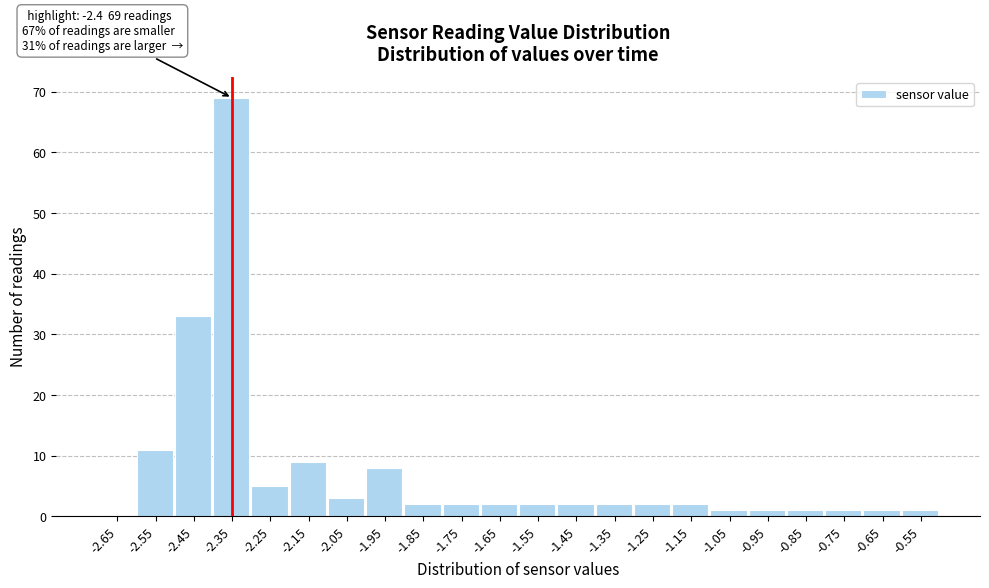

Which range on the x-axis has the tallest bar?

-2.4 to -2.3